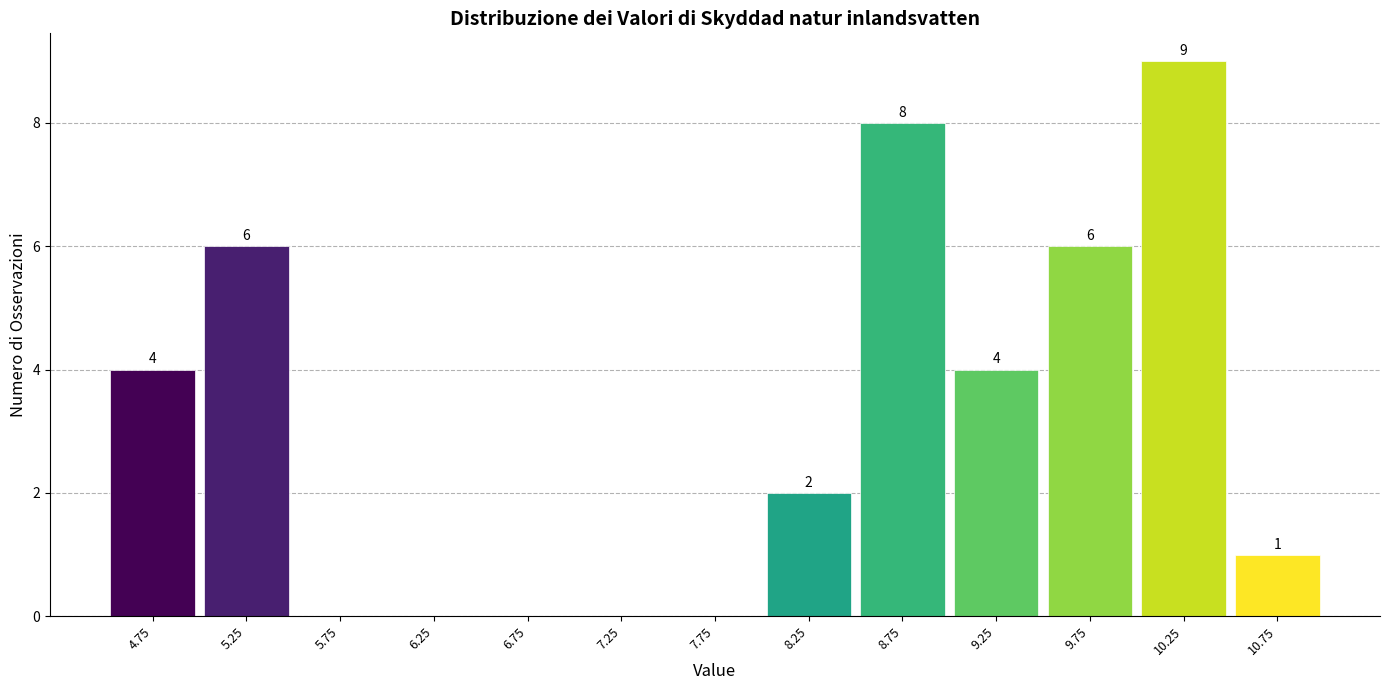

Over which range of the x-axis is the bar tallest?

10.0 to 10.5